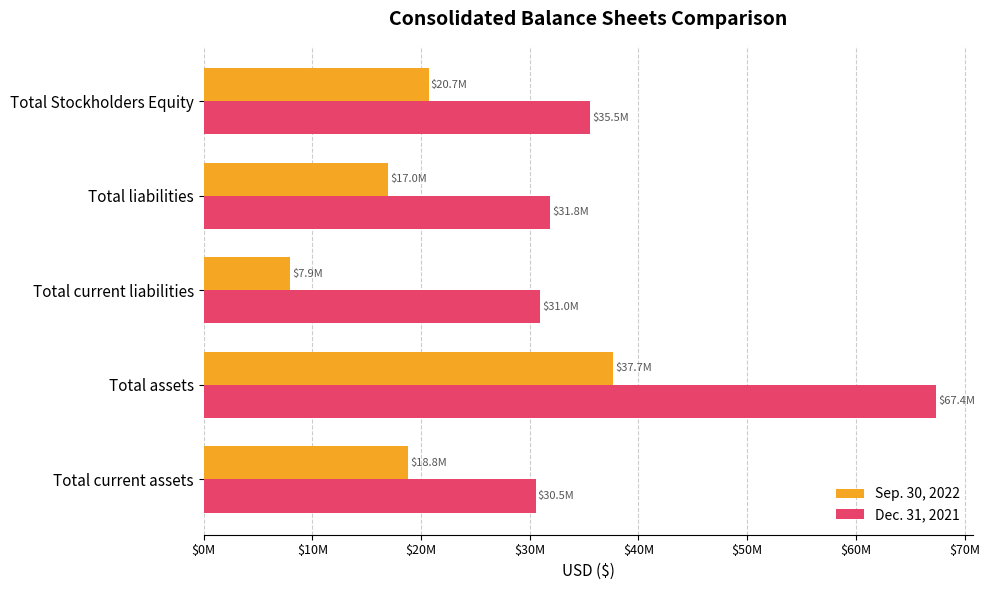

What is the maximum value for Dec. 31, 2021?

67390058